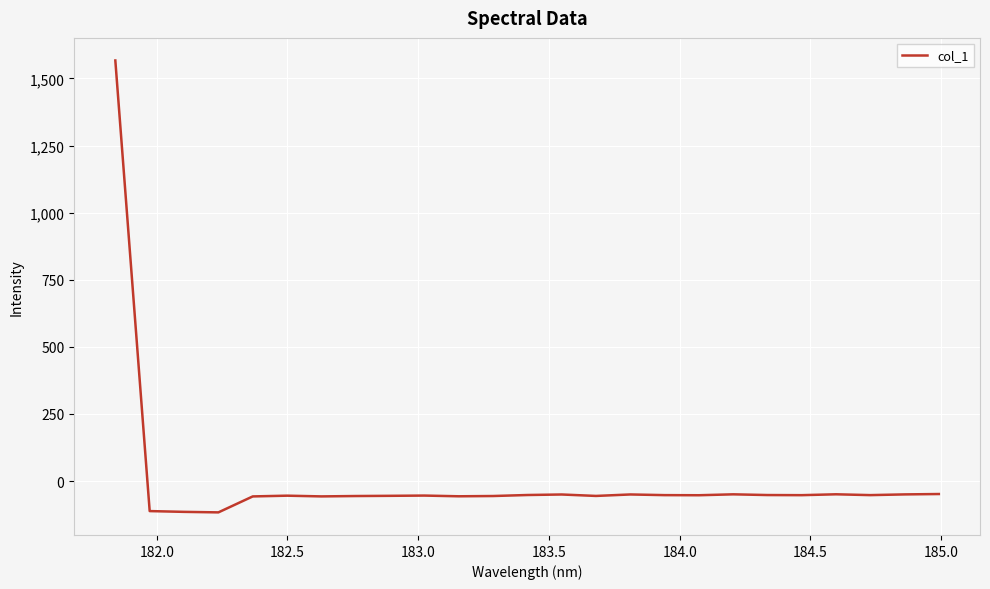

What is the smallest value displayed?

-116.6